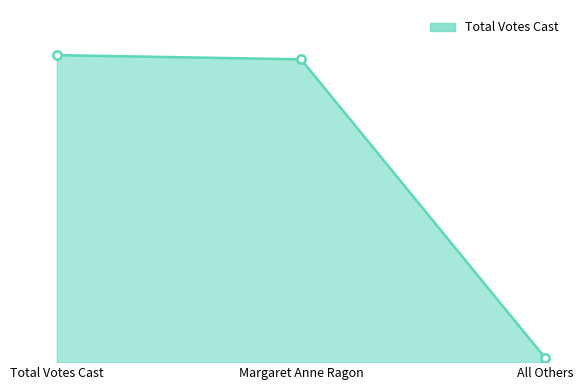

True or false: the data shows 6103 at Total Votes Cast.

True